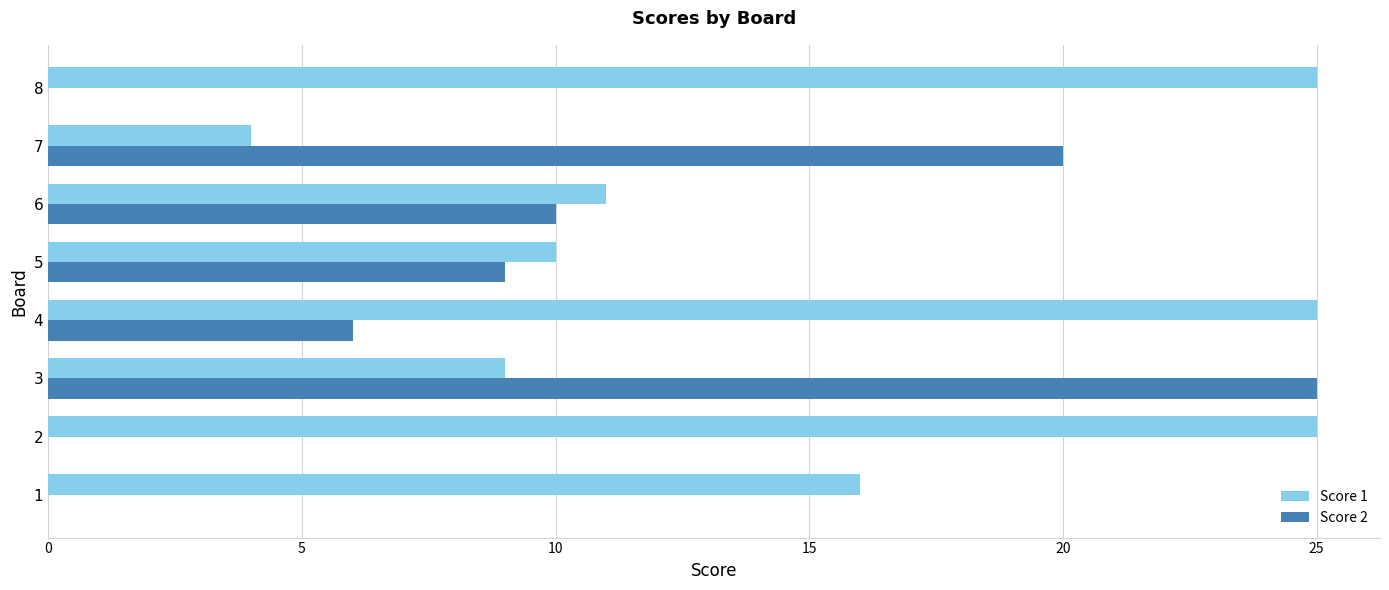

How many distinct data groups are displayed?

2